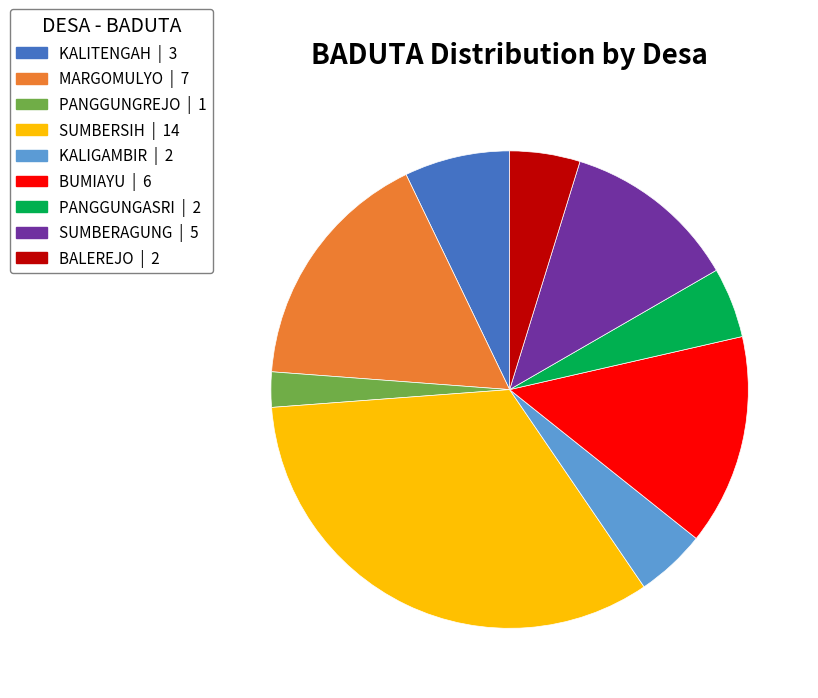

How many slices are in this pie chart?

9